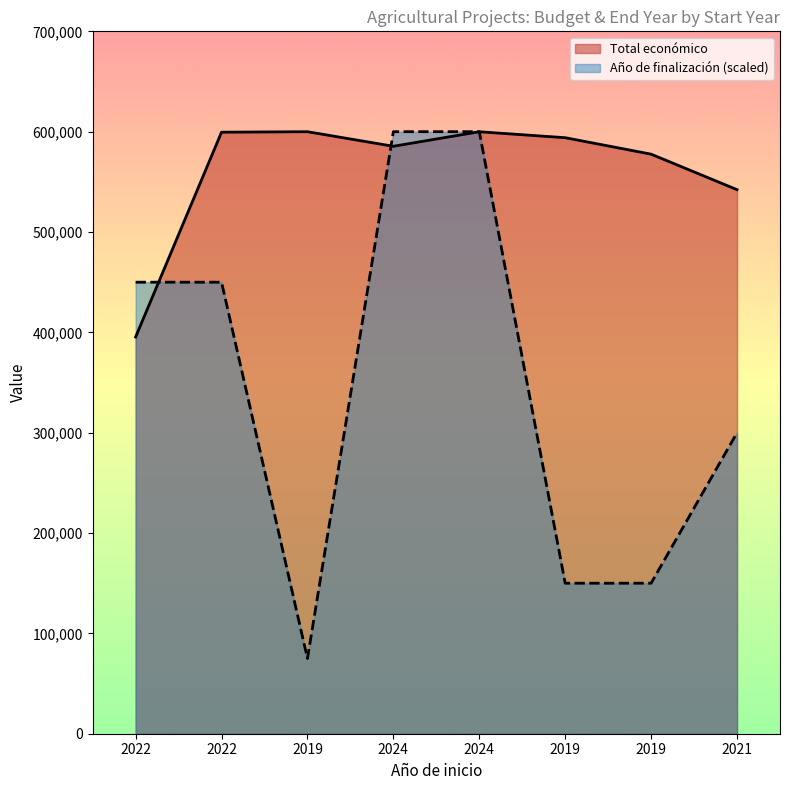

Between 2022 and 2019, which is larger?

2019